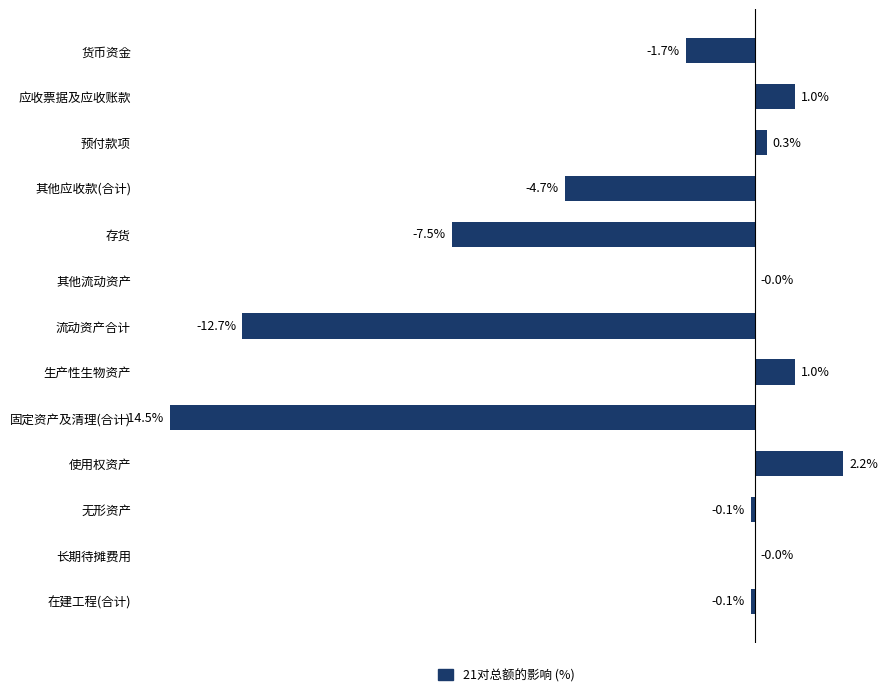

Between 预付款项 and 货币资金, which is larger?

预付款项